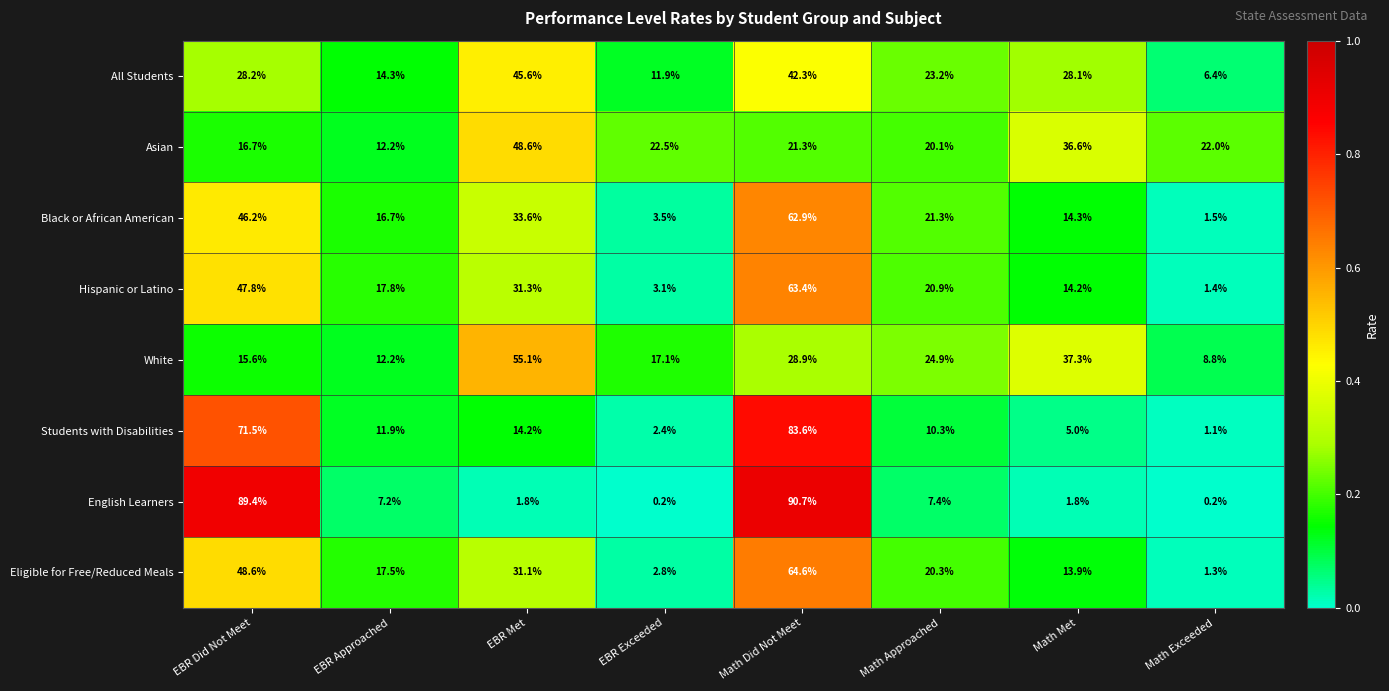

What is the total value across all series at Math Did Not Meet?

457.7